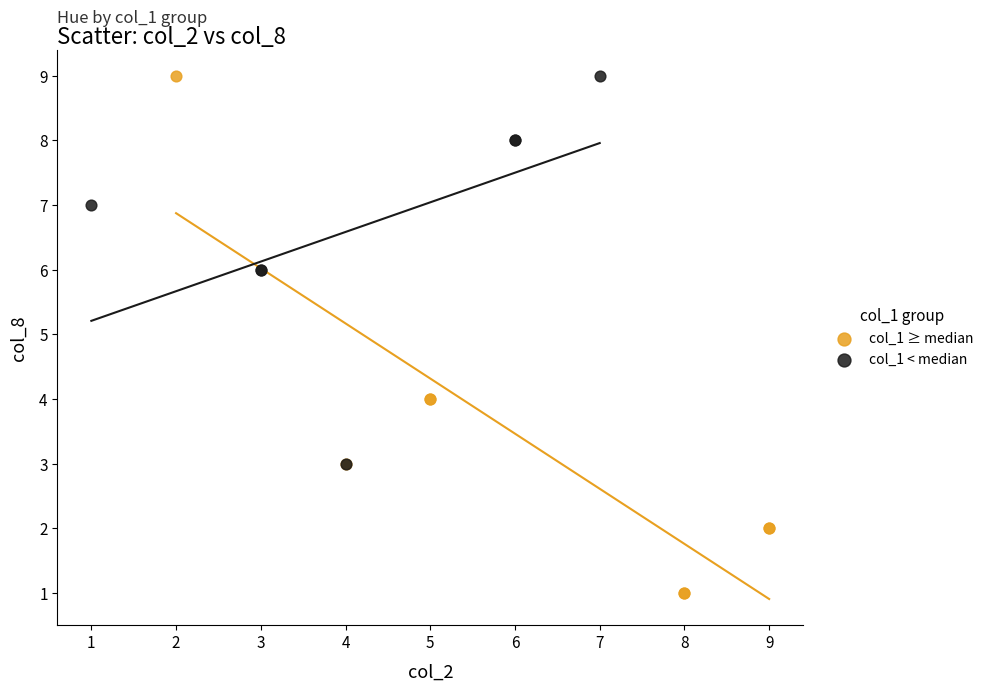

What are all the series names shown in the legend?

col_1 ≥ median, col_1 < median